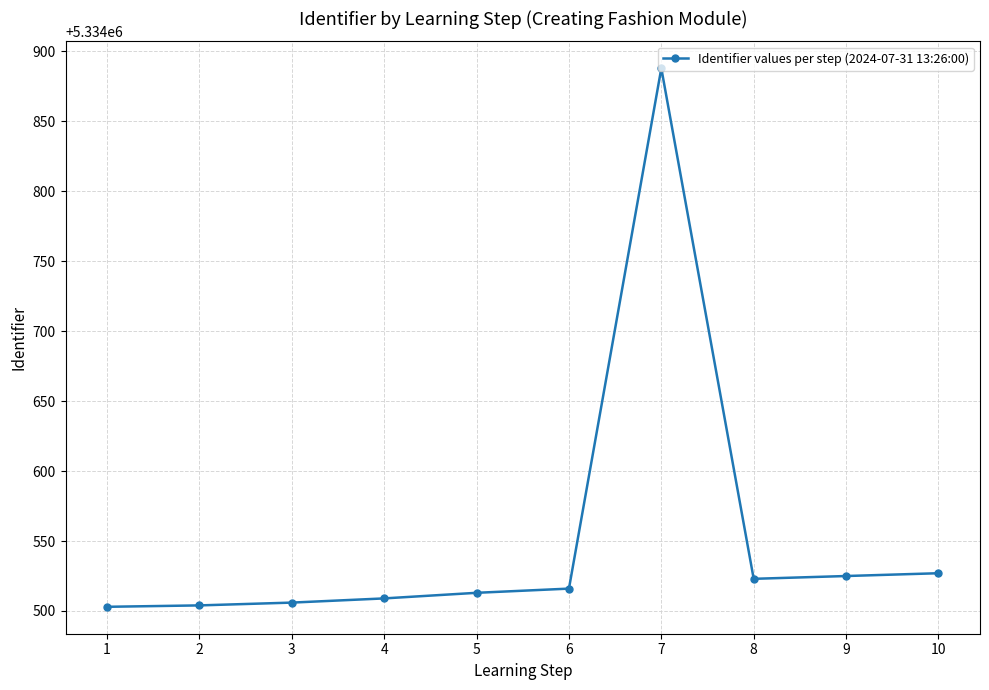

What is the value of the 4th point from the left?

5334509